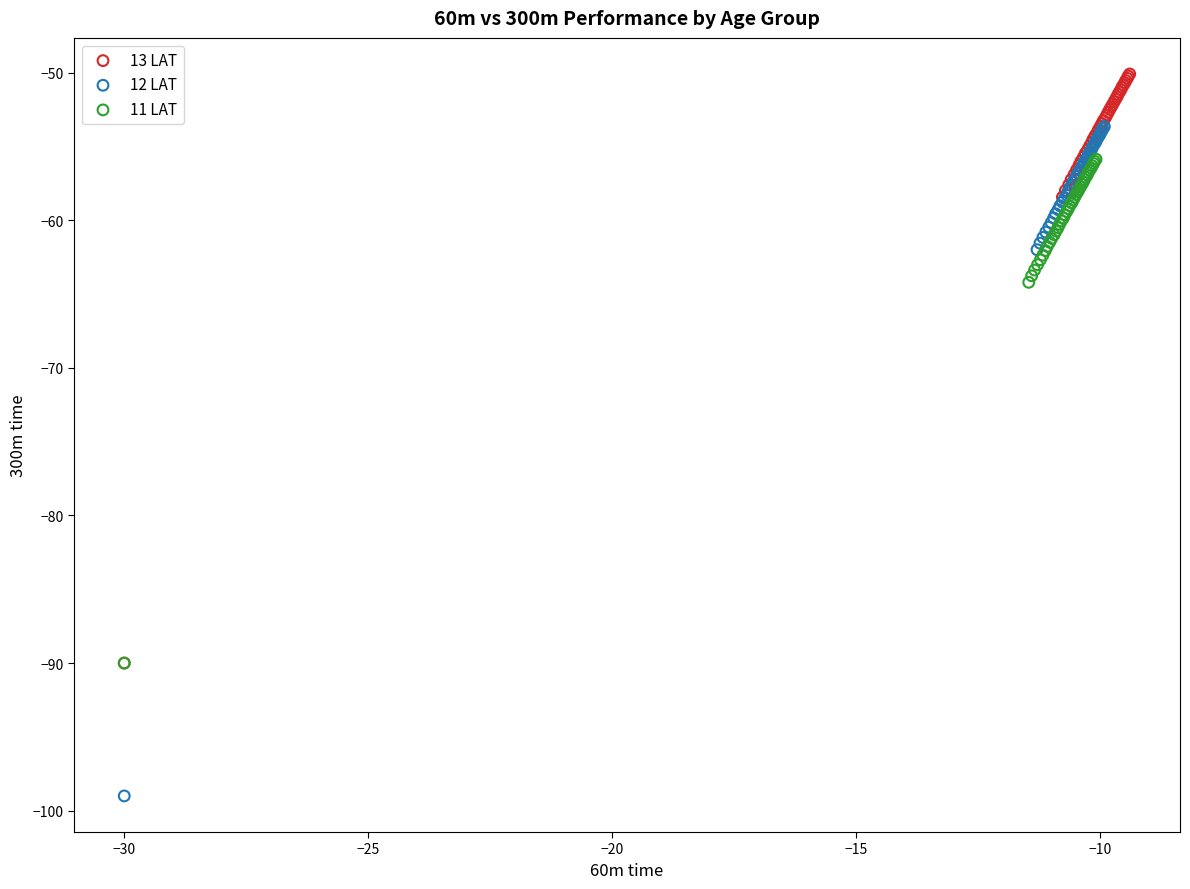

What are all the series names shown in the legend?

13 LAT, 12 LAT, 11 LAT